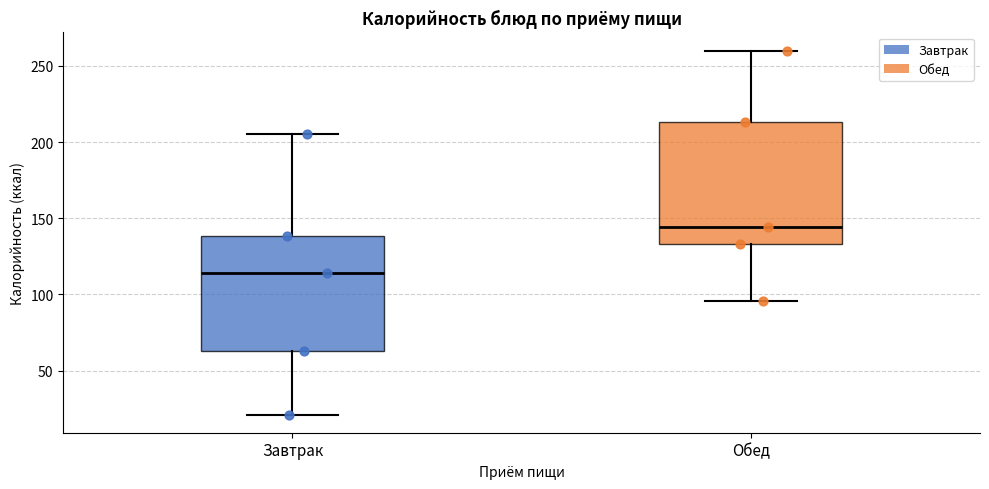

Which box's median line is the lowest?

Завтрак